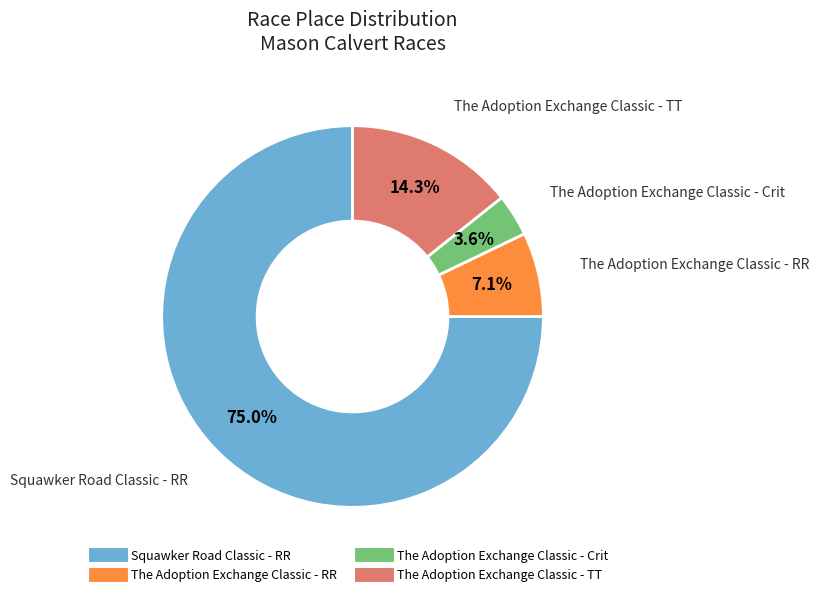

To the nearest percent, what percentage of the pie is The Adoption Exchange Classic - TT?

14%